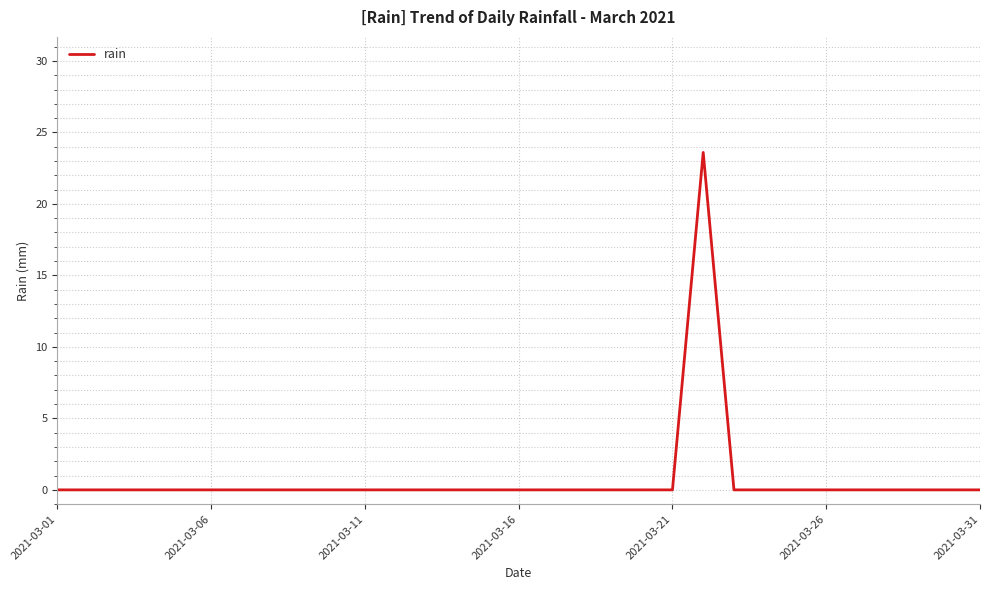

What is the greatest value displayed?

23.6